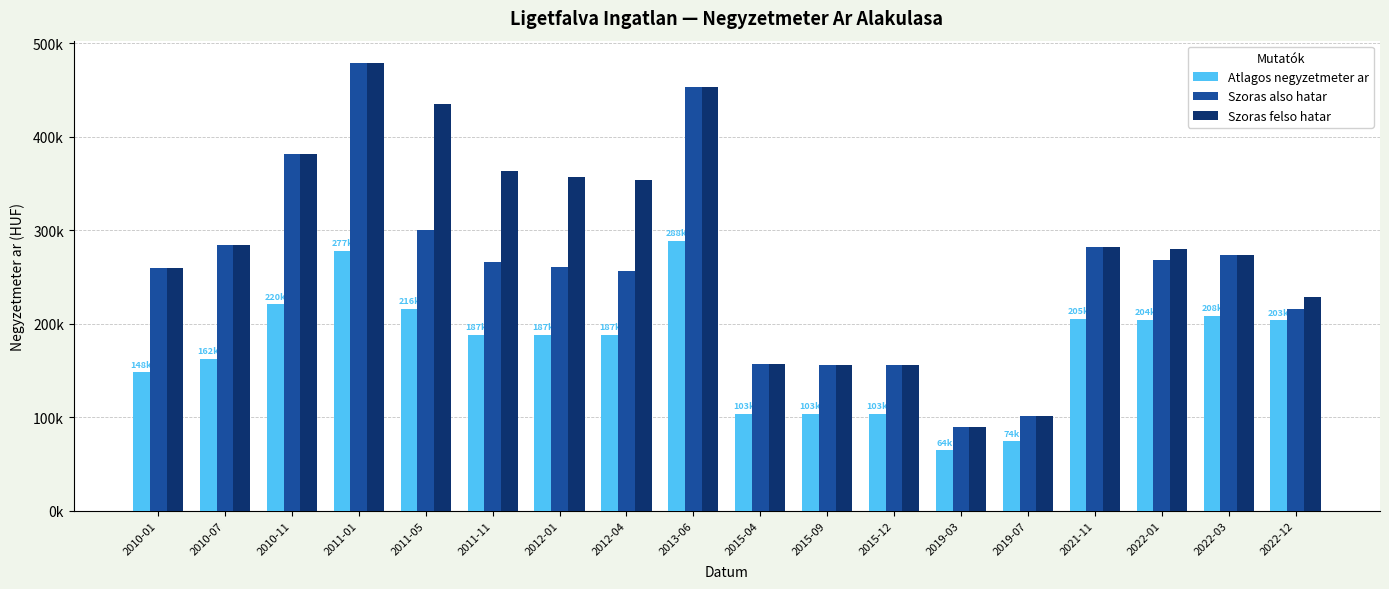

Does the chart contain any negative values?

No